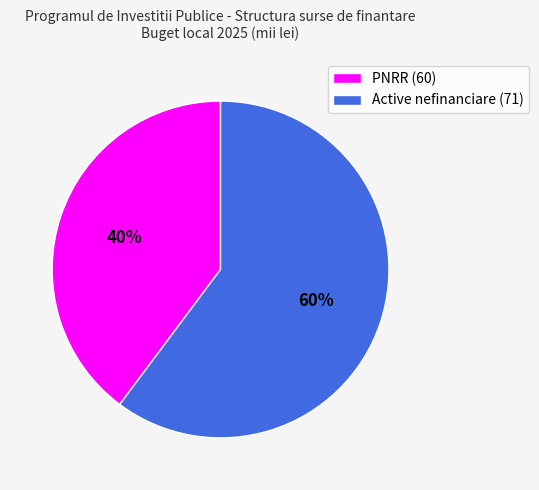

To the nearest percent, what is the combined percentage of PNRR (60) and Active nefinanciare (71)?

100%